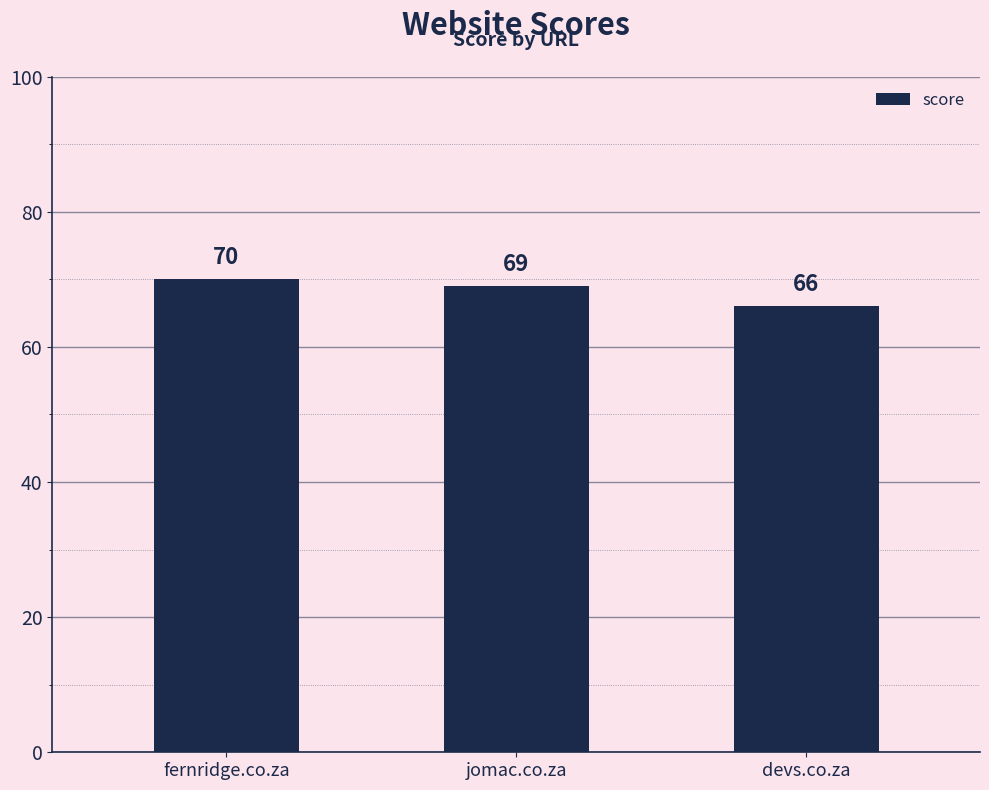

Count the number of categories in the chart.

3